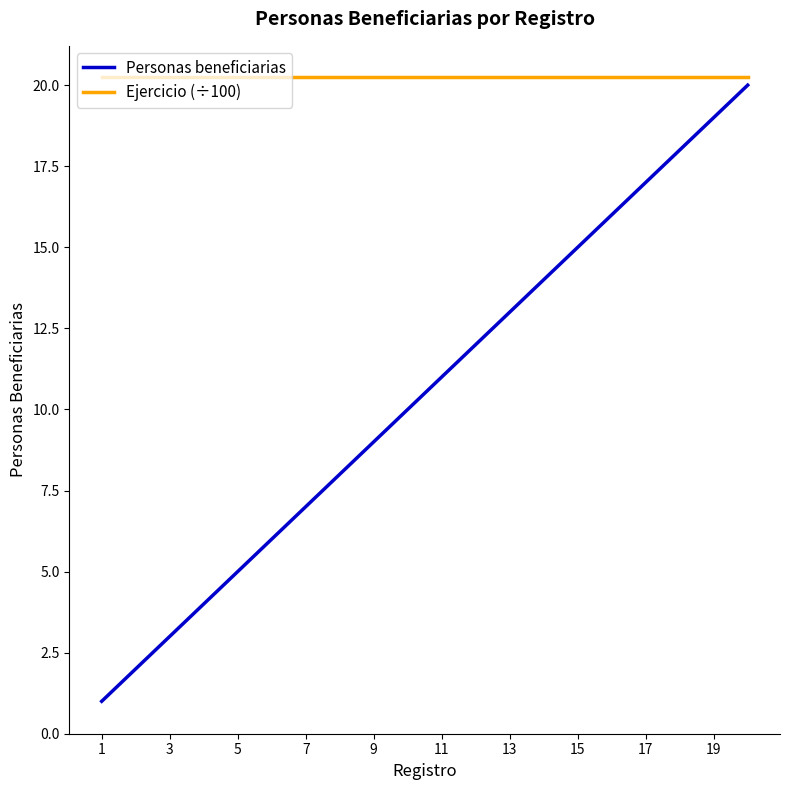

What is the smallest value displayed?

1.0